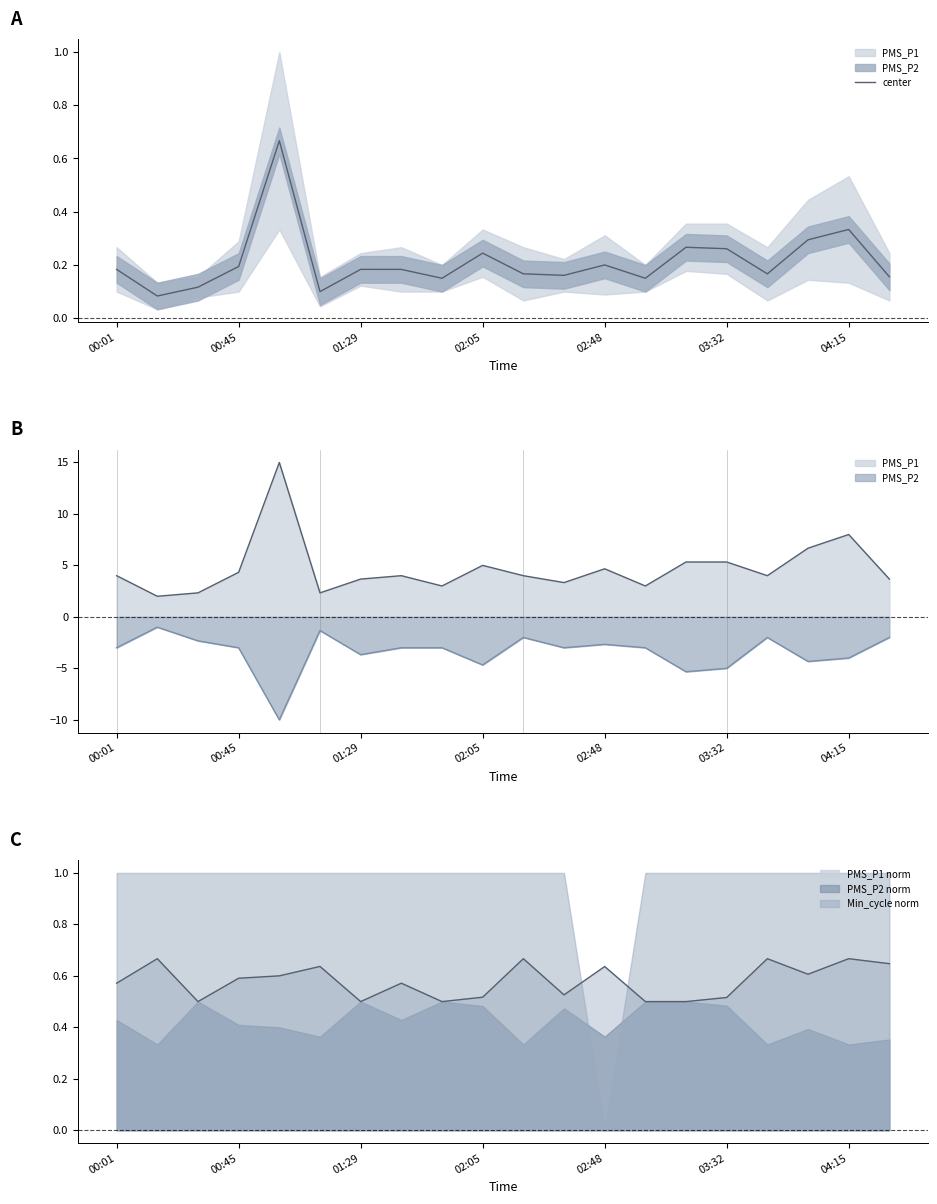

Count the number of categories in the chart.

20